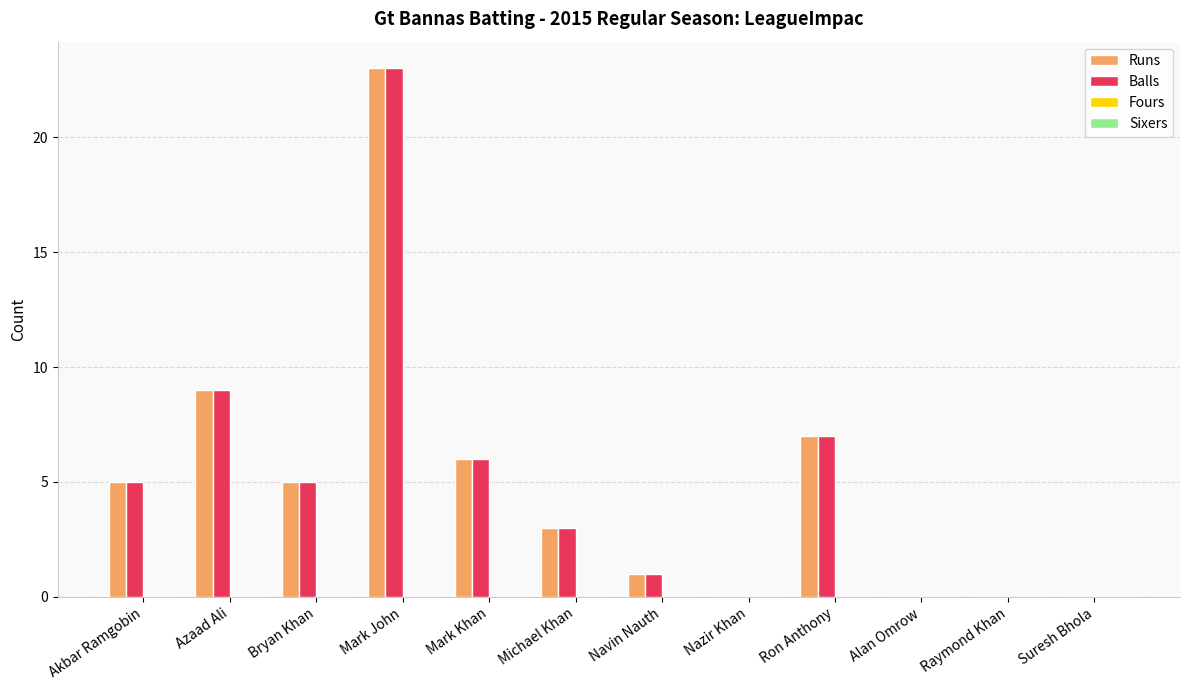

What is the maximum value shown in the chart?

23